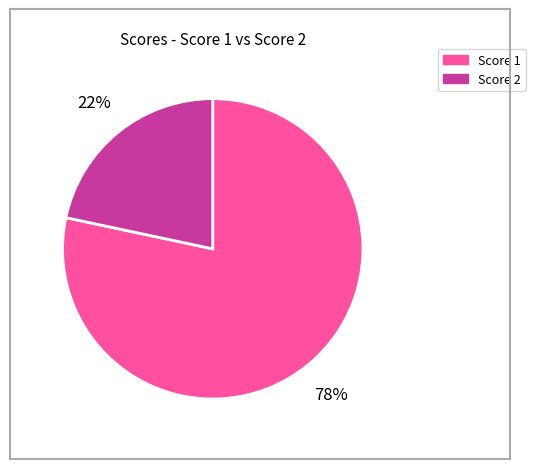

To the nearest percent, what is the average slice percentage?

50%